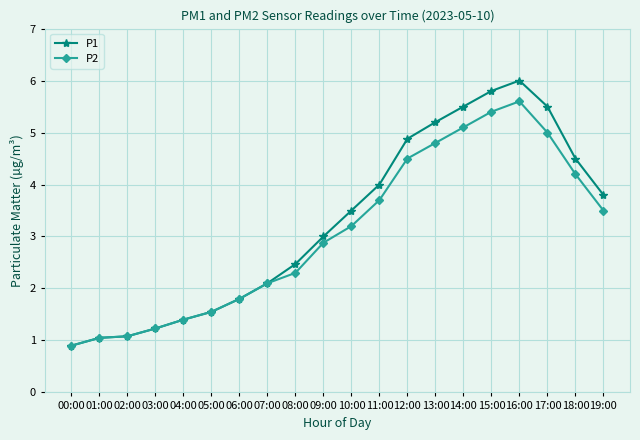

Is it true that P1 equals 1.2 at 03:00?

True